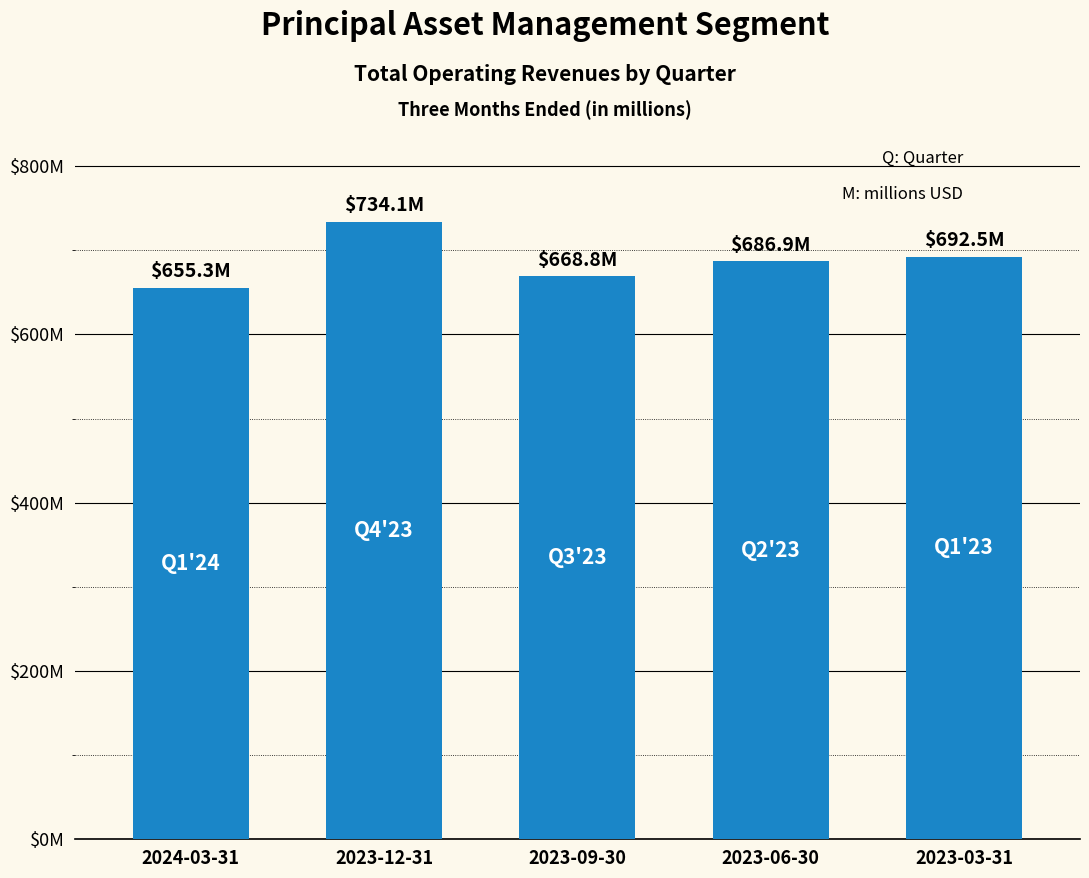

Does the chart contain any negative values?

No